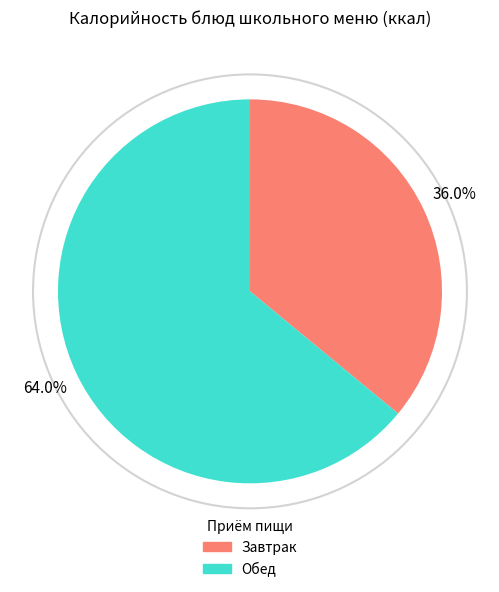

Count the number of slices in the pie.

2